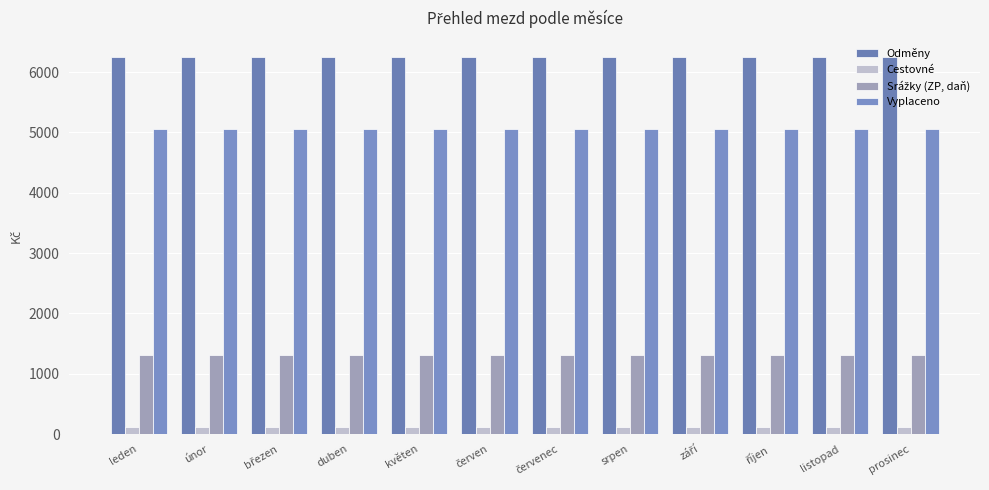

The Vyplaceno series shows 8786 at listopad. True or false?

False